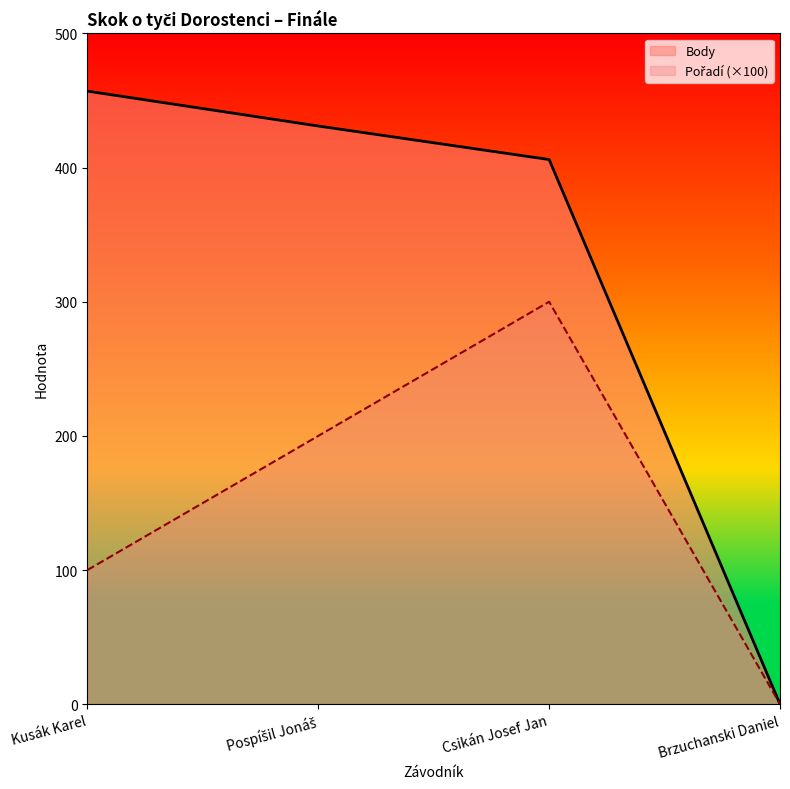

Reading right to left, extract all data points from this chart.

Body: Brzuchanski Daniel=0	Csikán Josef Jan=406	Pospíšil Jonáš=431	Kusák Karel=457
Pořadí: Brzuchanski Daniel=0	Csikán Josef Jan=300	Pospíšil Jonáš=200	Kusák Karel=100